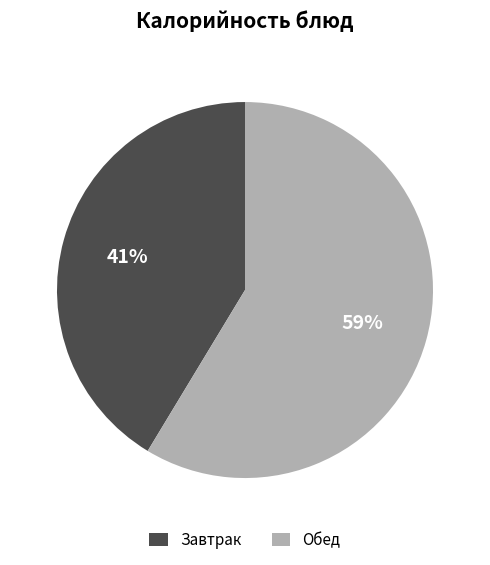

What is the smallest slice in the pie chart?

Завтрак